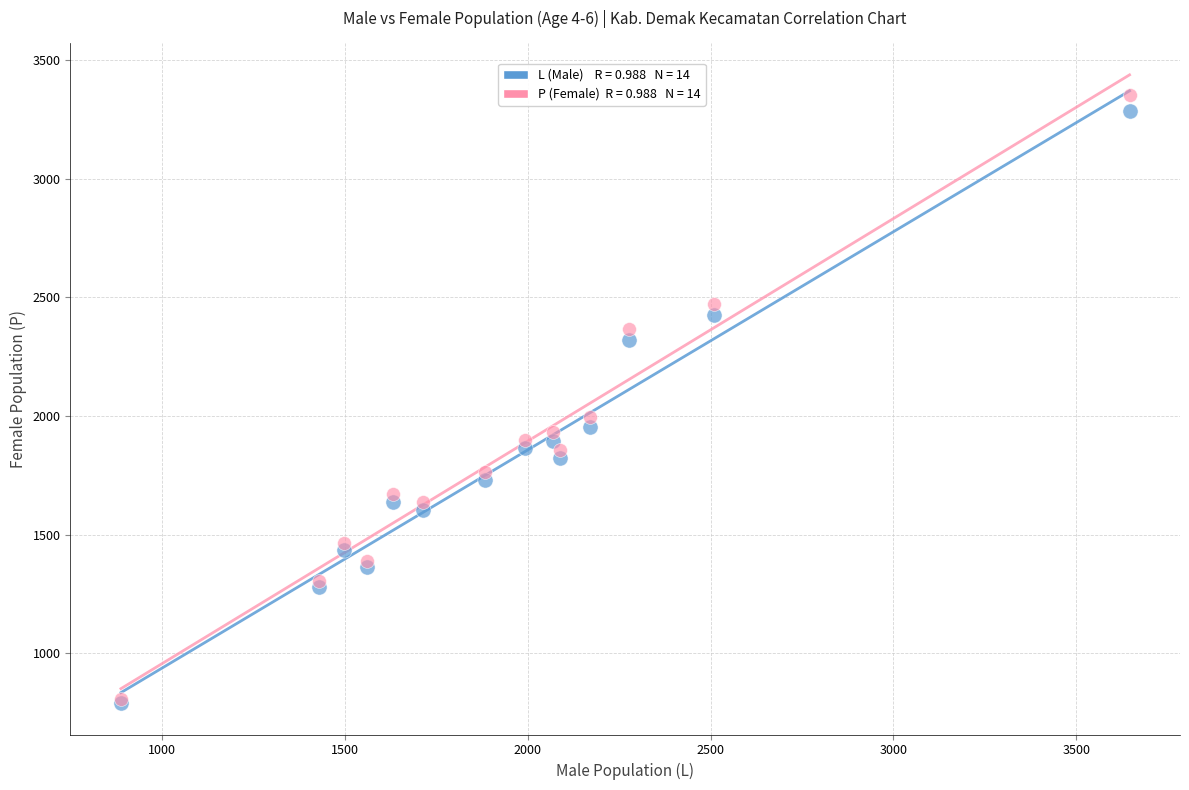

Across all series, what Y value is closest to 2070?

1994.1